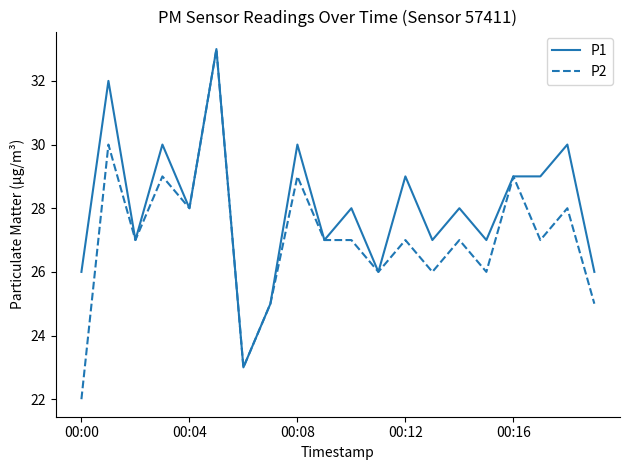

Which series has the largest total across all categories?

P1